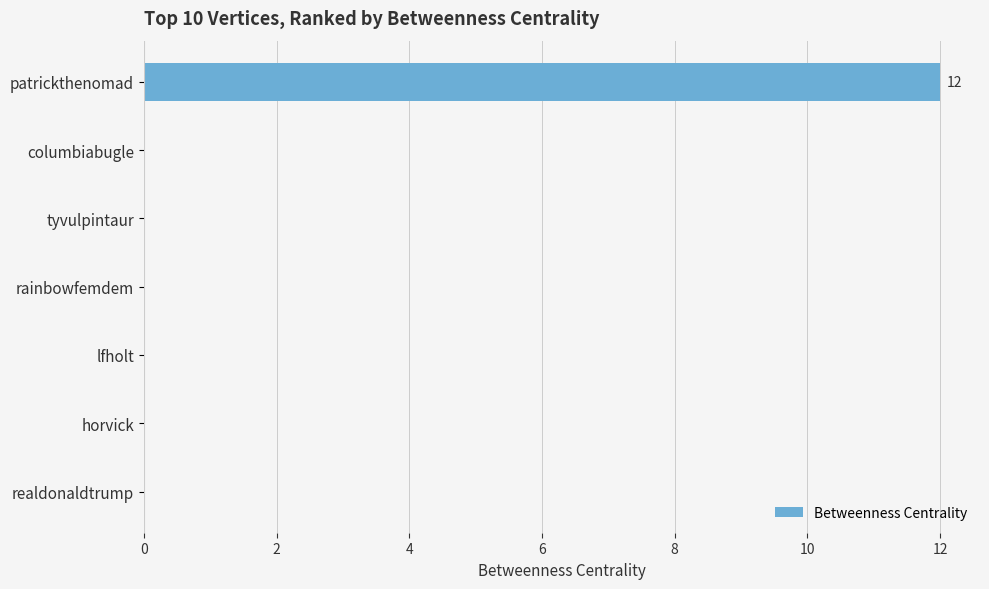

Reading top to bottom, list all the values displayed in this chart.

patrickthenomad=12	columbiabugle=0	tyvulpintaur=0	rainbowfemdem=0	lfholt=0	horvick=0	realdonaldtrump=0